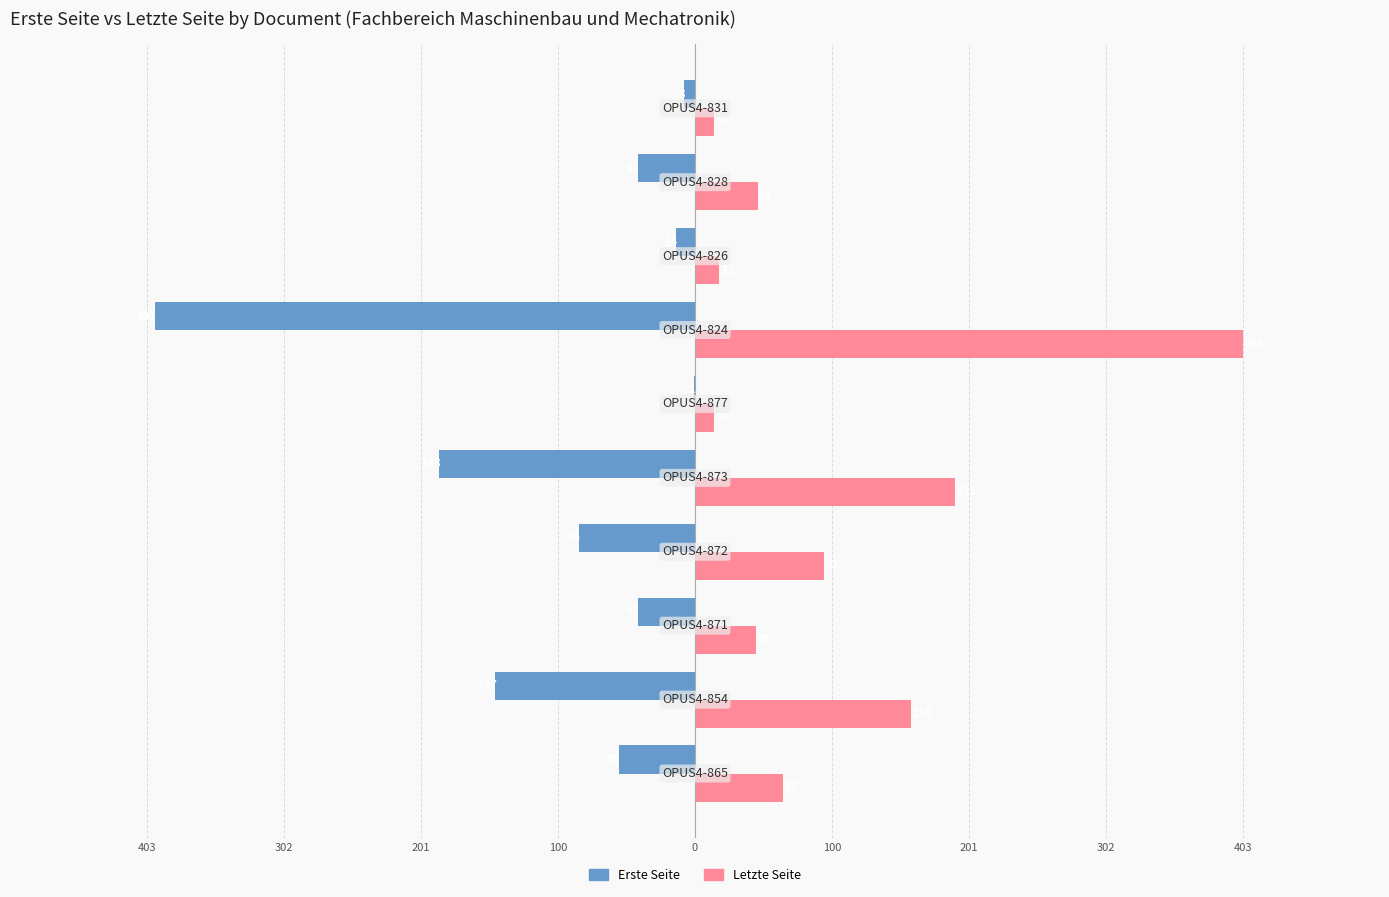

What are all the series names shown in the legend?

Erste Seite, Letzte Seite